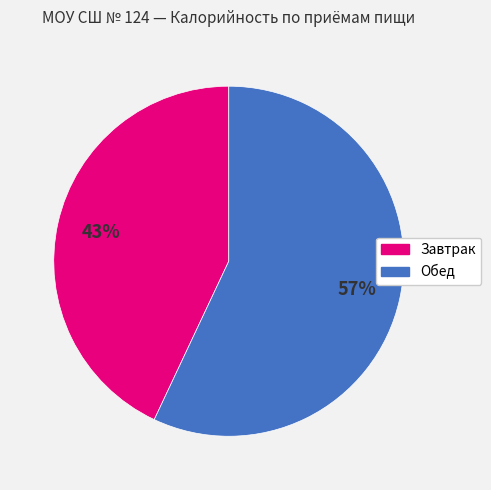

Which category accounts for the majority?

Обед